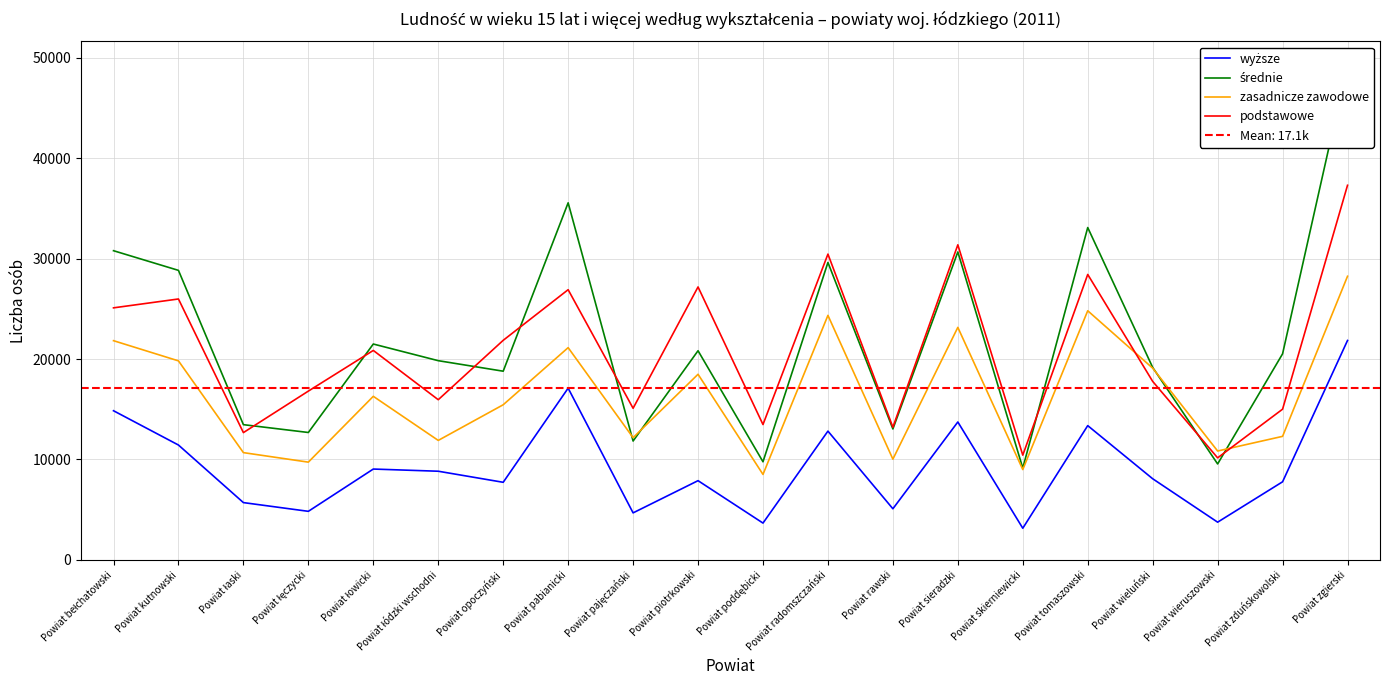

Is this an area chart (filled region under the line)?

No